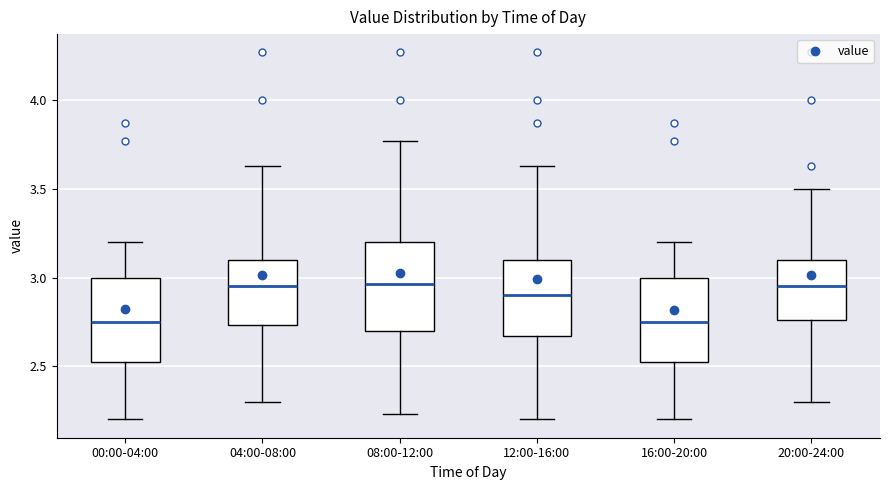

Reading left to right, read every box against the y-axis: the position of its median line, the range the box covers, and the ends of its whiskers. The values are not printed on the chart, so give them approximately, as read against the axis.

00:00-04:00: median 2.75, box 2.50 to 3.00, whiskers 2.20 to 3.20
04:00-08:00: median 2.95, box 2.75 to 3.10, whiskers 2.30 to 3.65
08:00-12:00: median 2.95, box 2.70 to 3.20, whiskers 2.25 to 3.75
12:00-16:00: median 2.90, box 2.65 to 3.10, whiskers 2.20 to 3.65
16:00-20:00: median 2.75, box 2.50 to 3.00, whiskers 2.20 to 3.20
20:00-24:00: median 2.95, box 2.75 to 3.10, whiskers 2.30 to 3.50